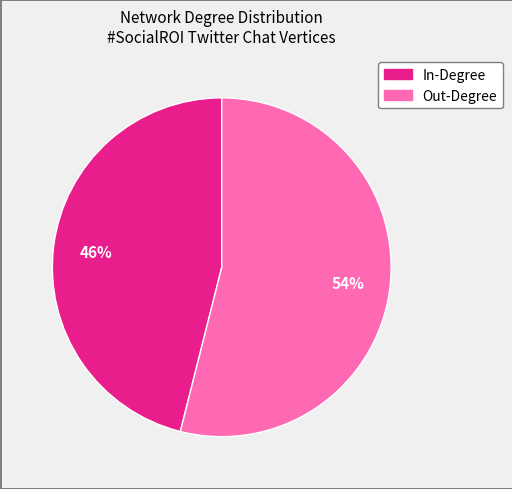

To the nearest percent, what is the average slice percentage?

50%